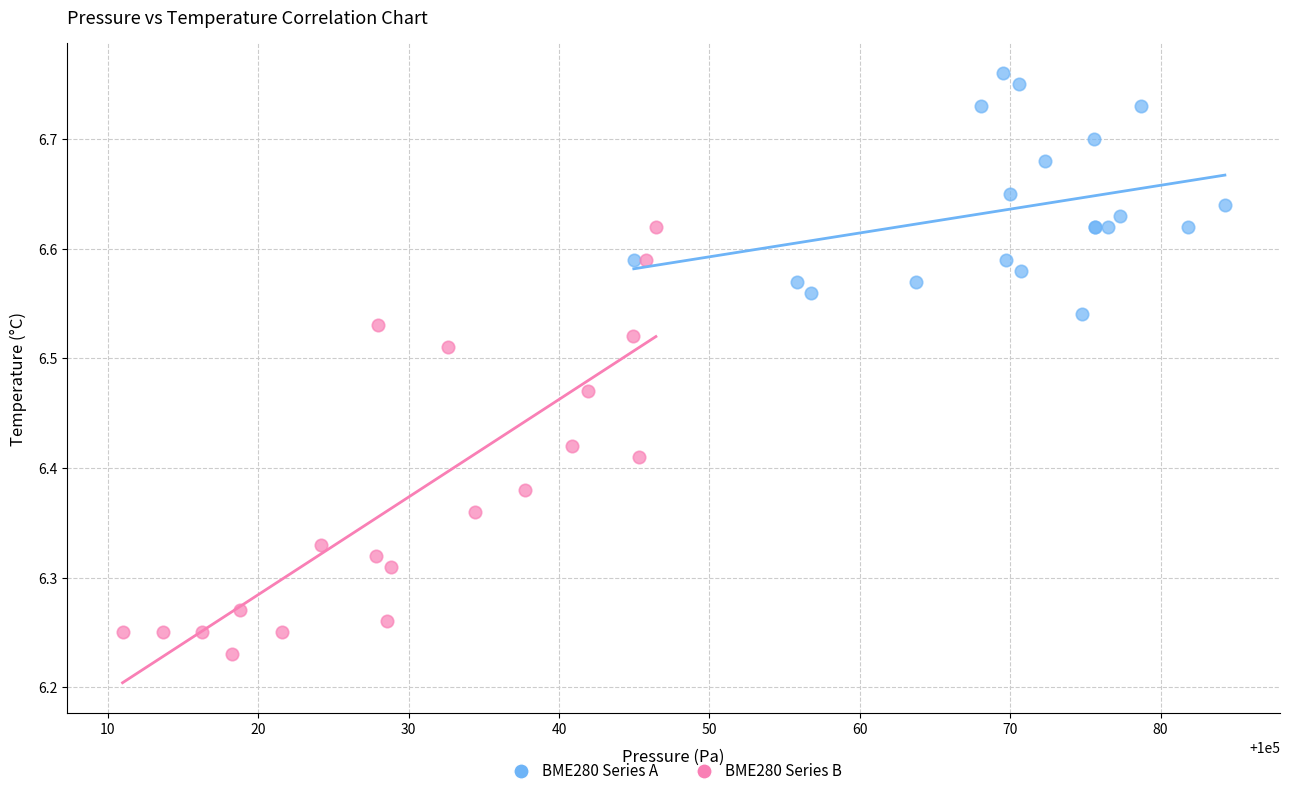

Which series has the widest spread of Y values?

BME280 Series B